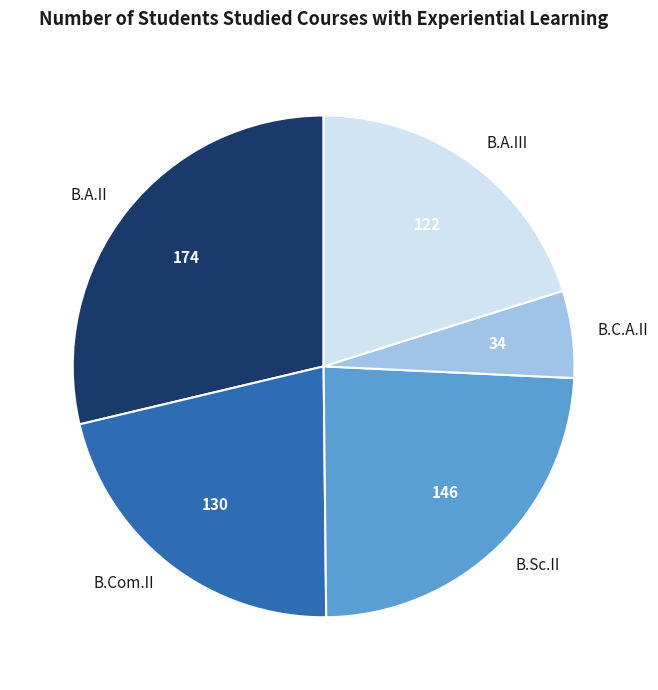

Is the sum of B.A.II and B.C.A.II greater than half?

No